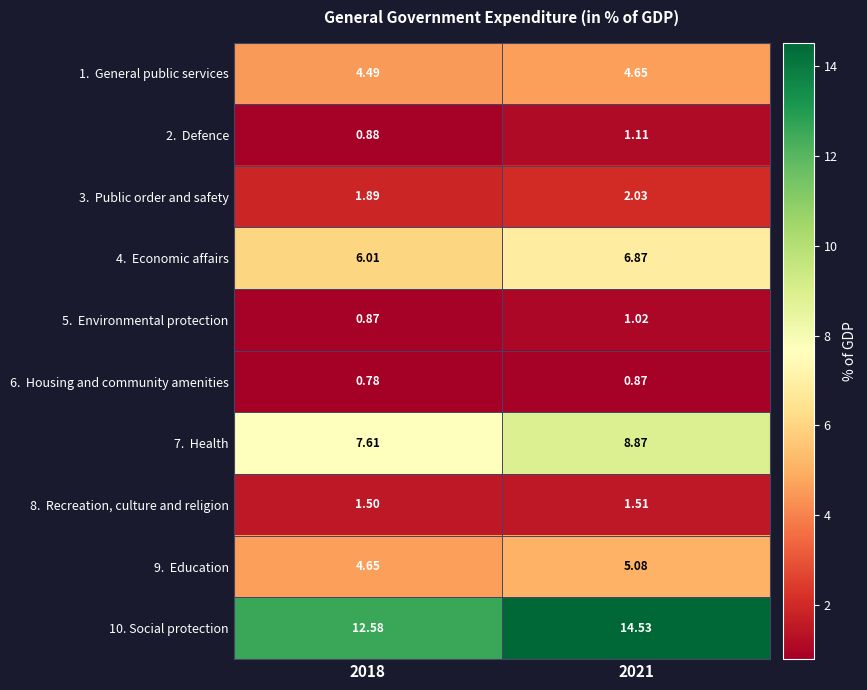

Between 2018 and 2021, which series saw the biggest shift?

10. Social protection